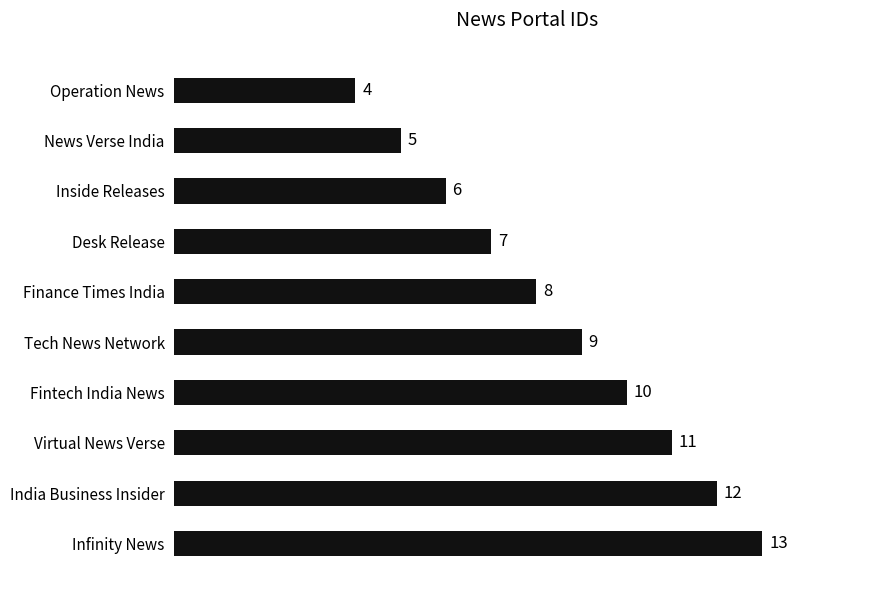

How many data points are less than 9?

5